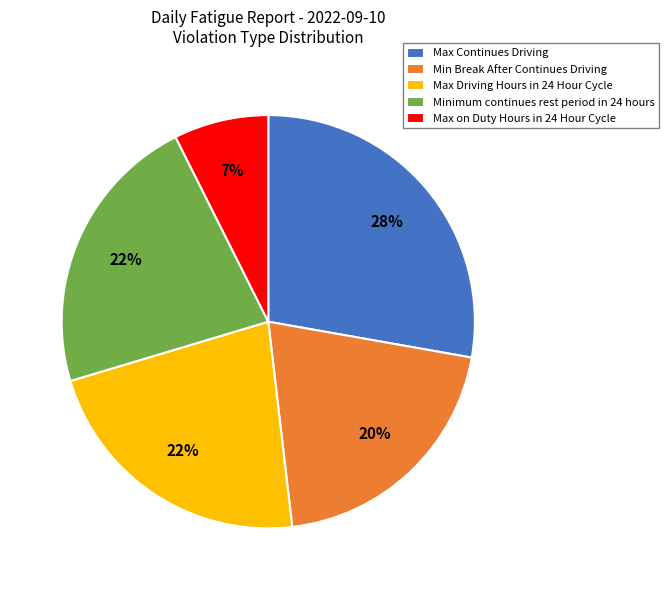

Combined, do Min Break After Continues Driving and Minimum continues rest period in 24 hours account for over 50%?

No